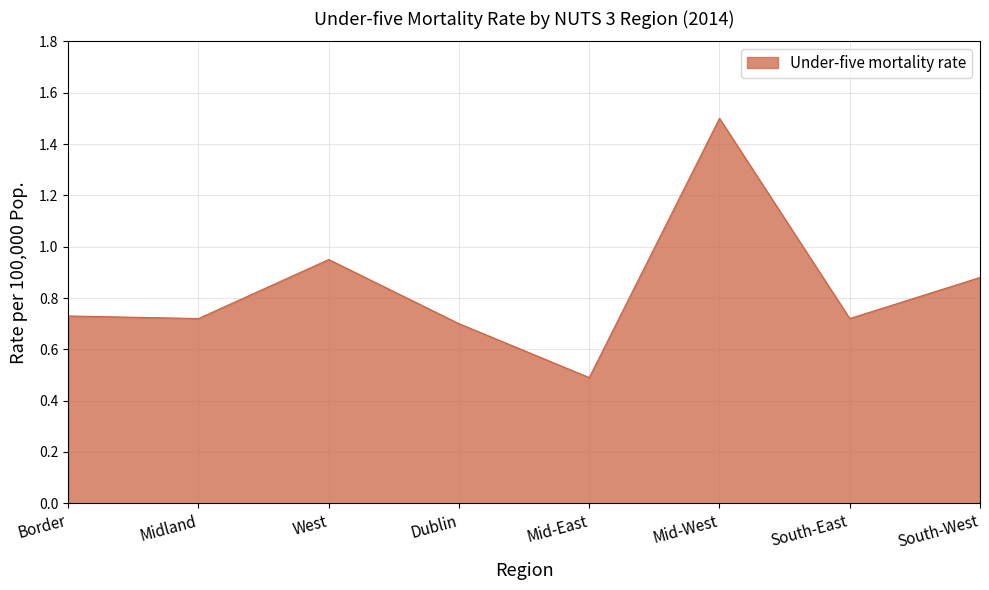

What position from the left is West?

3